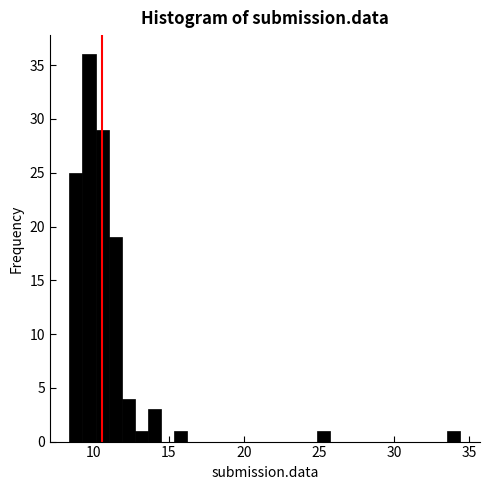

Read against the x-axis, roughly where is the centre of the tallest bar?

9.5